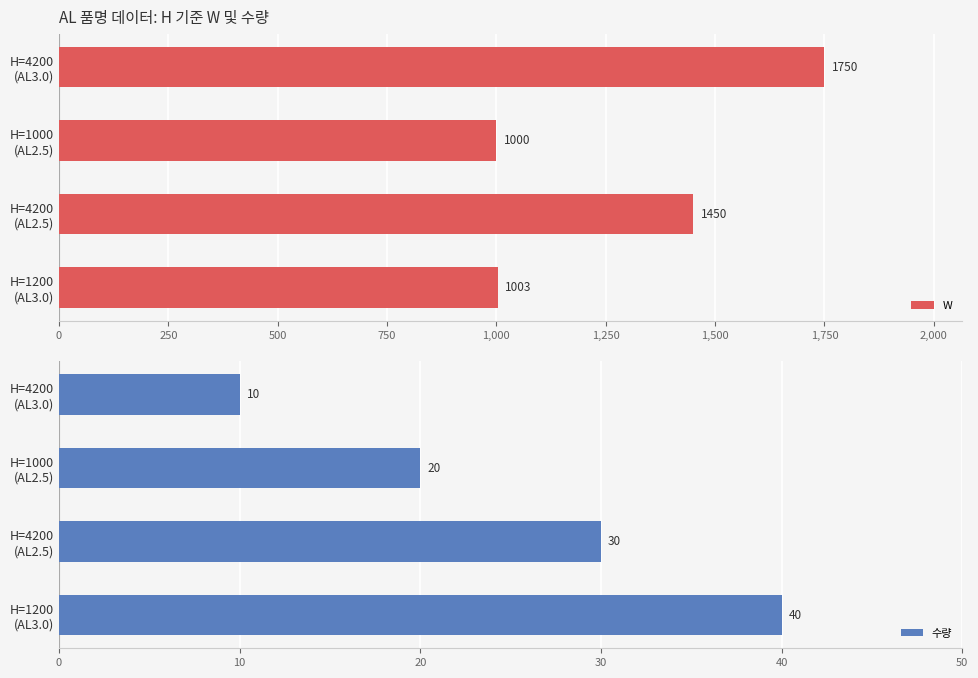

Reading left to right, transcribe all the data shown in this chart.

W: 1750	1000	1450	1003
수량: 10	20	30	40